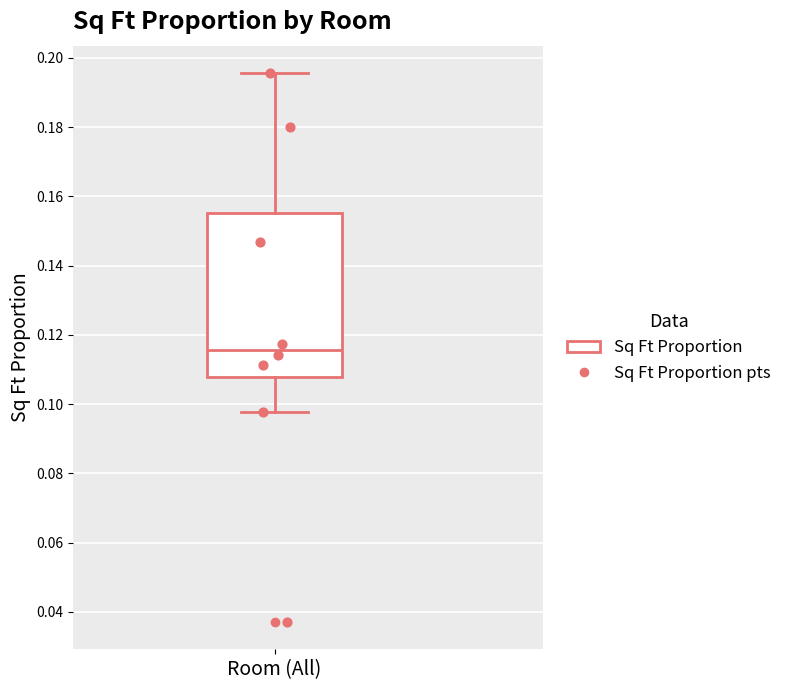

Where does the upper whisker of the box for Room (All) end on the y-axis? The values are not printed on the chart, so give them approximately, as read against the axis.

0.196